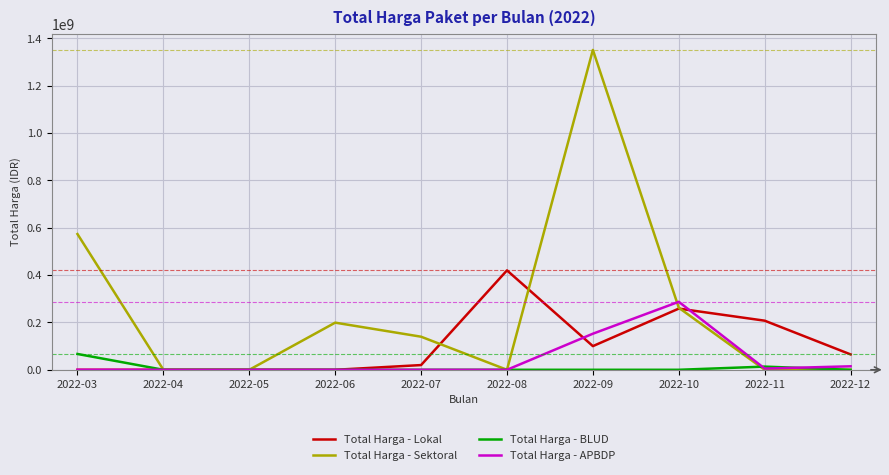

How many series are shown in this chart?

4